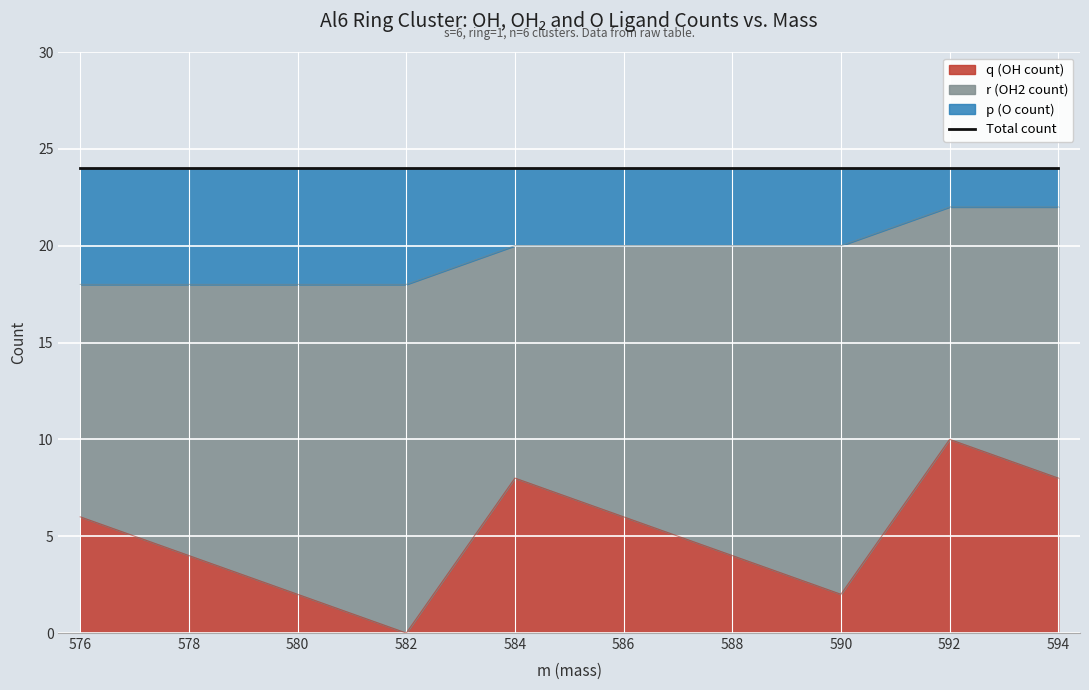

What is the value of the q (OH count) point at the 9th from the left?

10